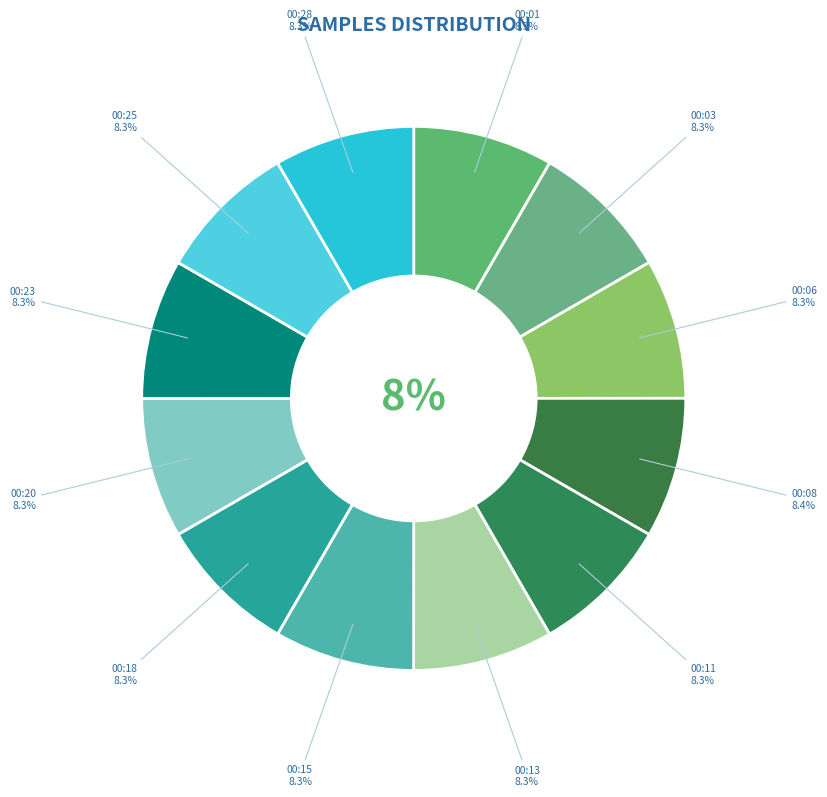

To the nearest percent, what percentage of the pie is 00:18?

8%